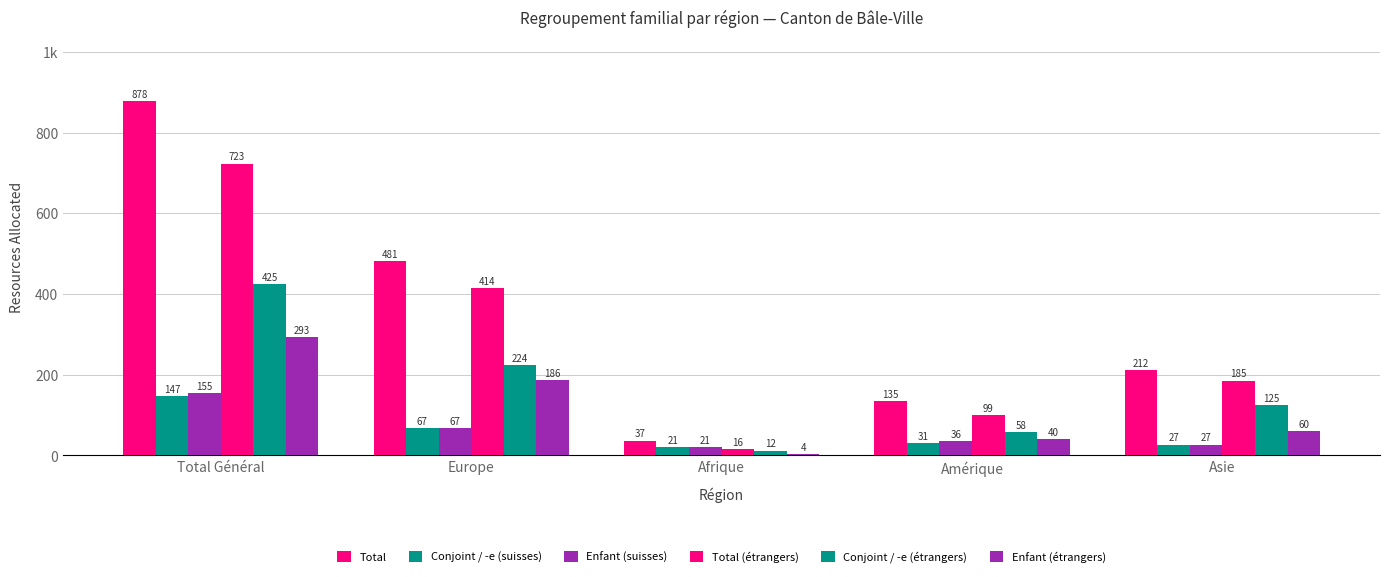

Between Amérique and Asie, which series saw the biggest shift?

Total (étrangers)